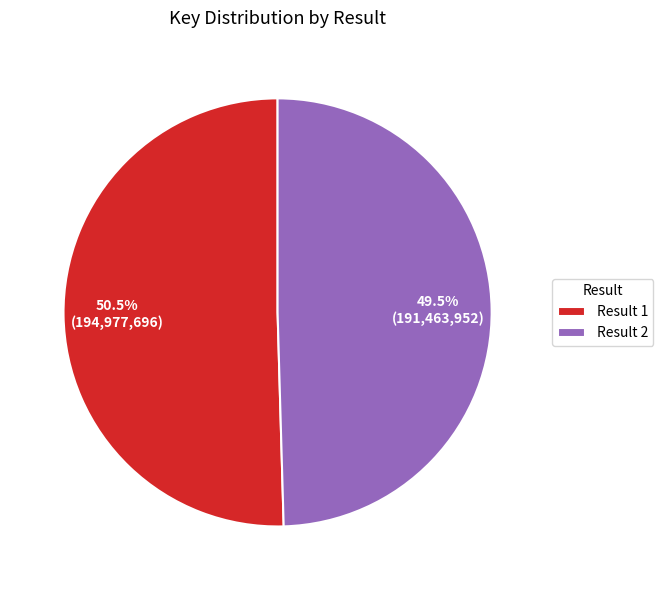

What is the smallest slice in the pie chart?

Result 2